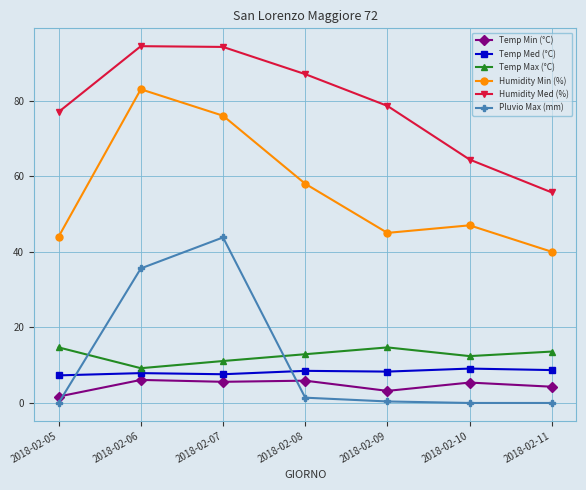

Between 2018-02-06 and 2018-02-09, which series saw the biggest shift?

Humidity Min (%)